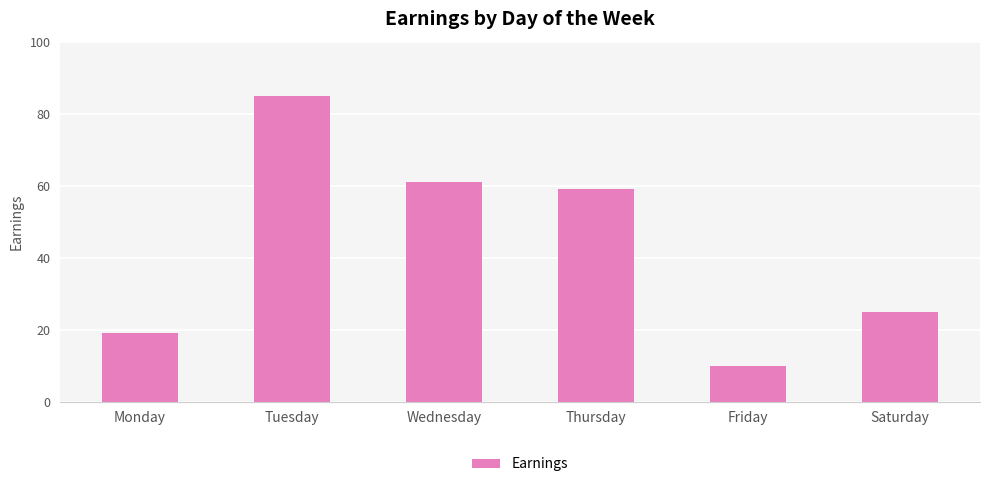

How many bars are there in total?

6